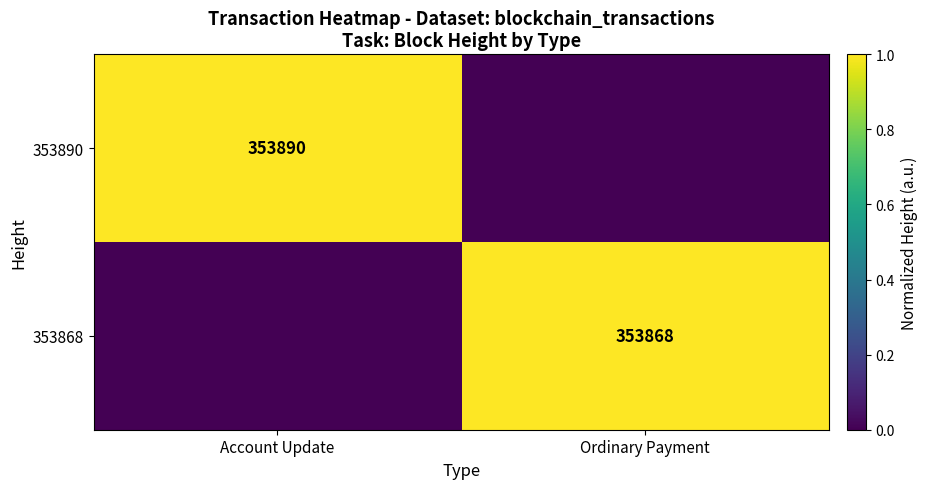

The value of 353890 at Account Update is 353890. True or false?

True